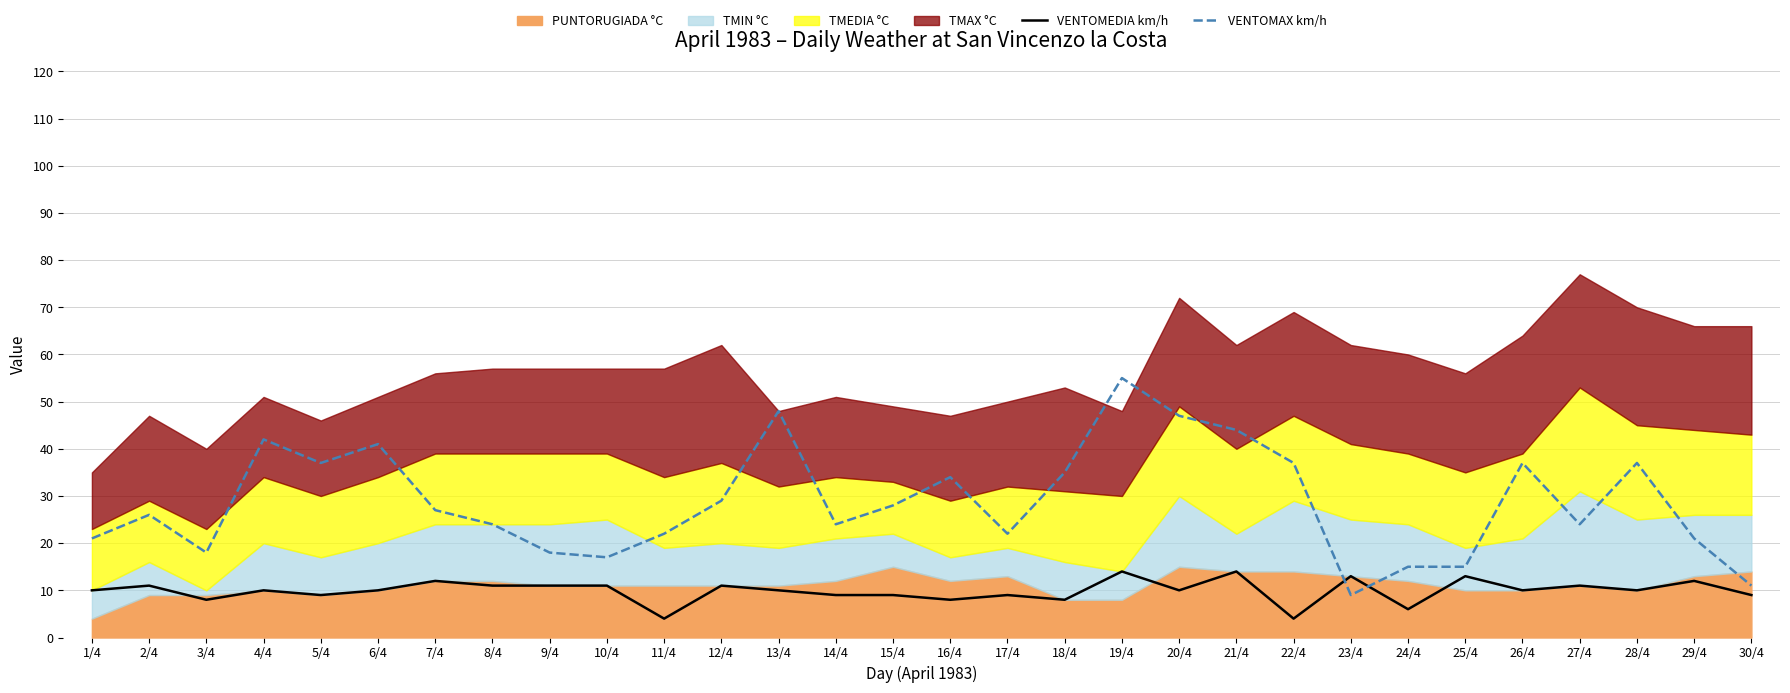

True or false: VENTOMEDIA km/h has more than 1 interior local peaks.

True